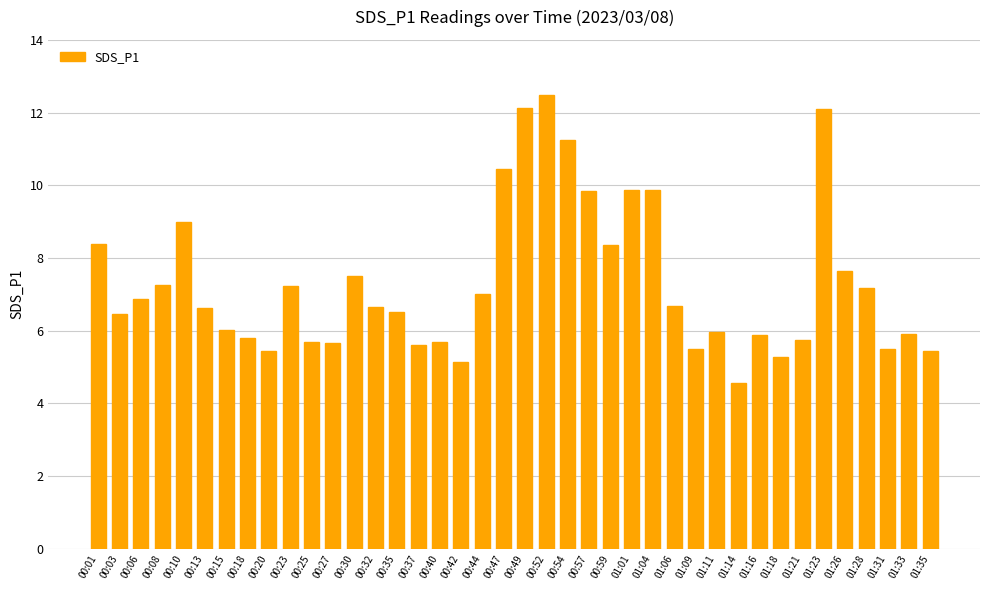

What is the difference between the values at 00:25 and 00:13?

0.9